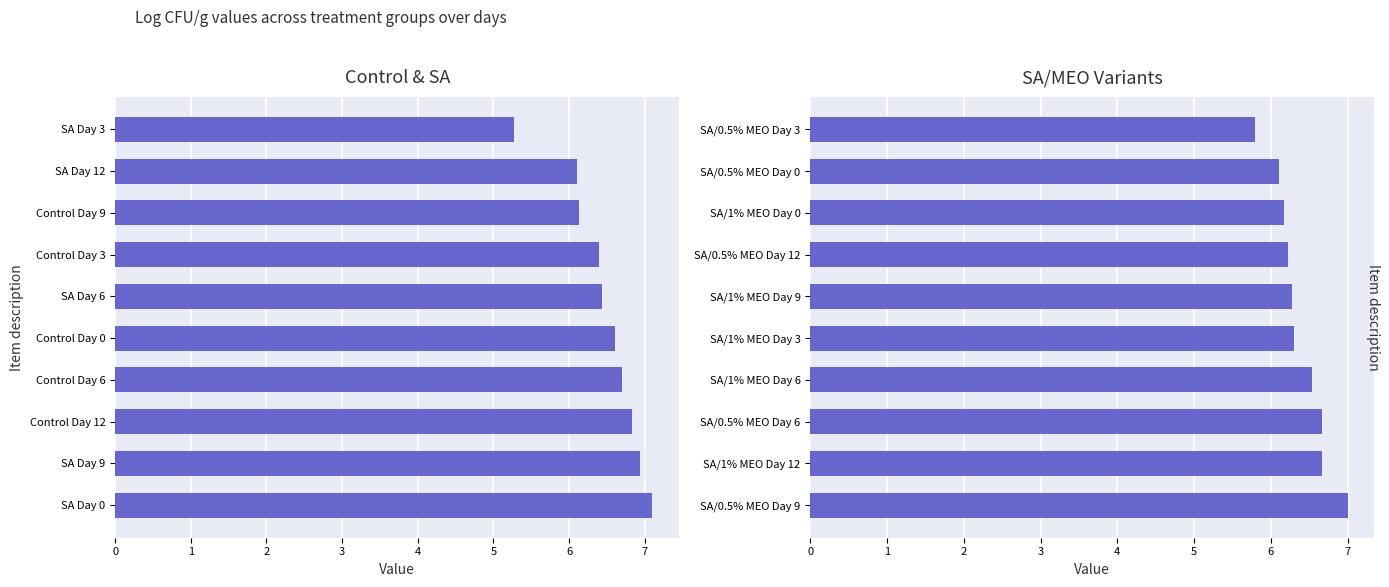

Is it true that SA/MEO Variants equals 6.2 at SA/1% MEO Day 0?

True